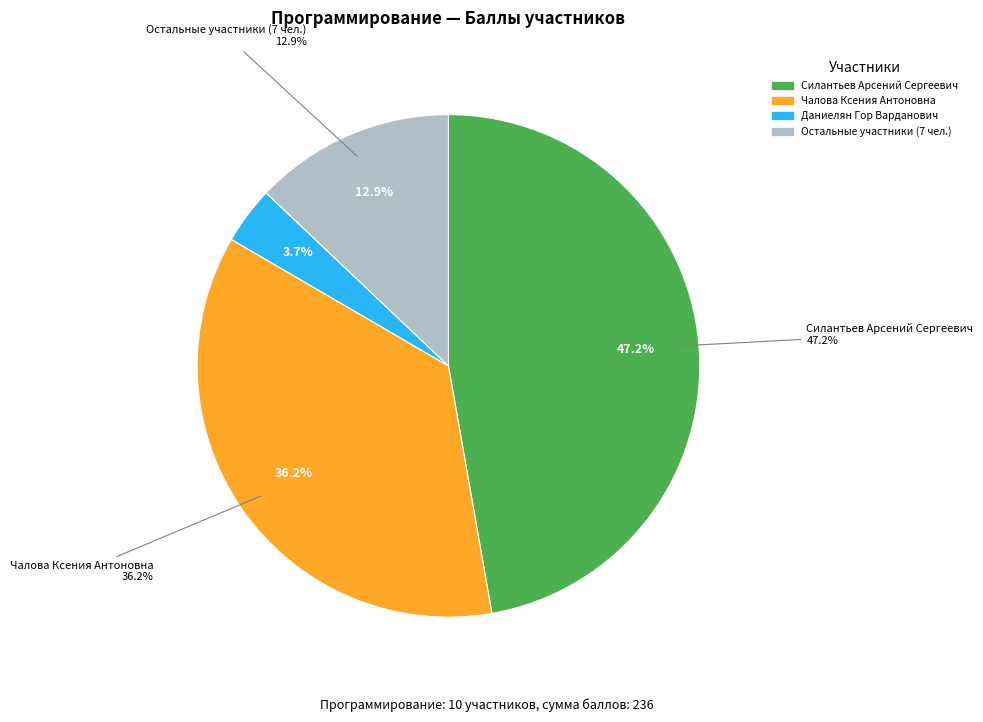

True or false: Зербалиев Сергей Вахидович accounts for 12% of the total.

False